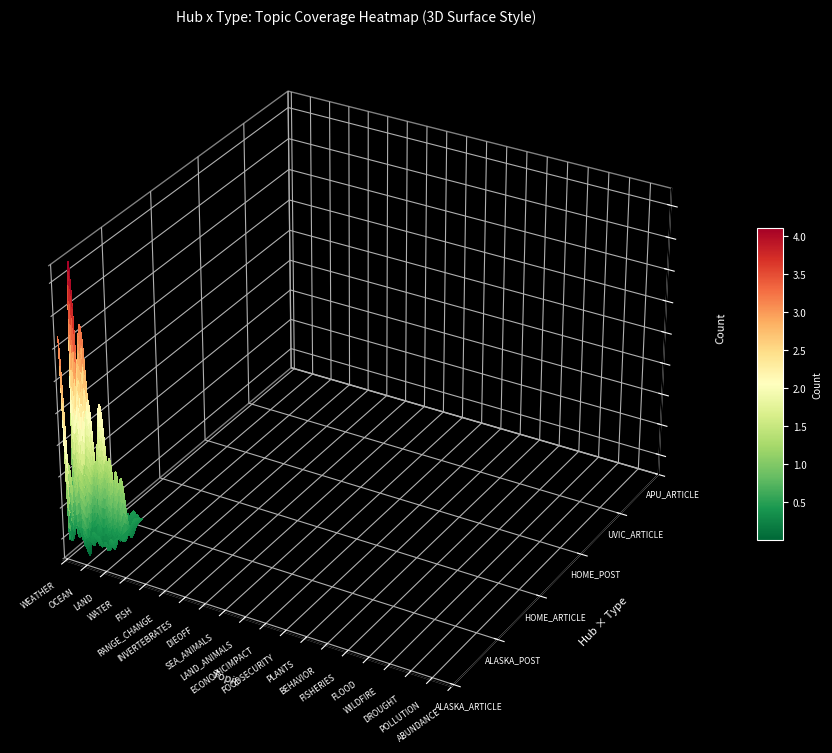

Which series has the largest total across all categories?

HOME_ARTICLE